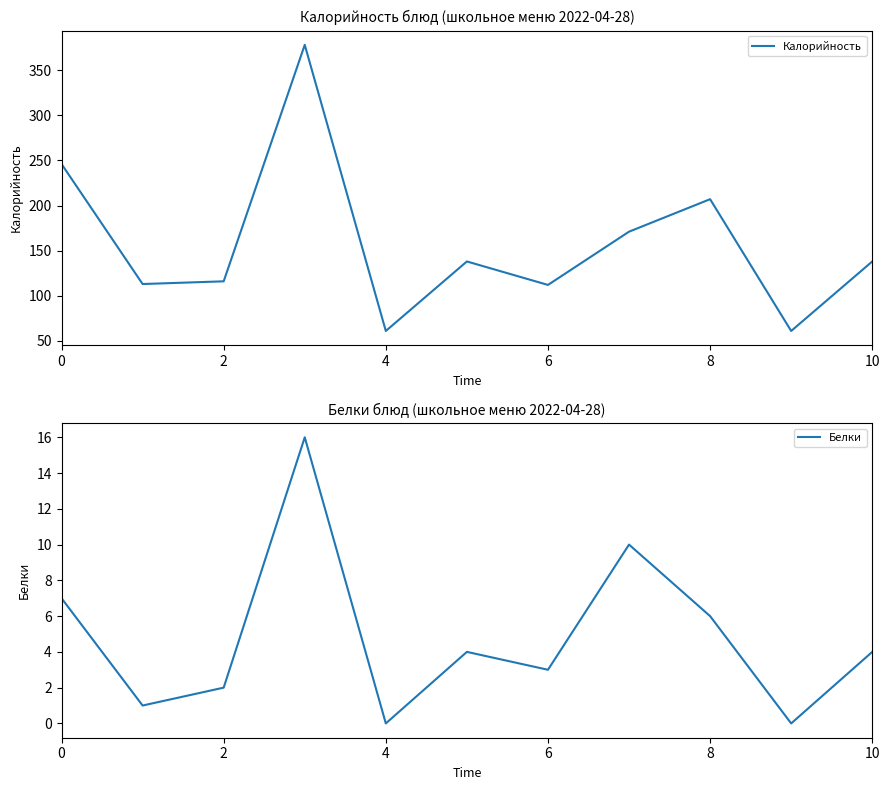

What is the lowest value of the Калорийность series?

61